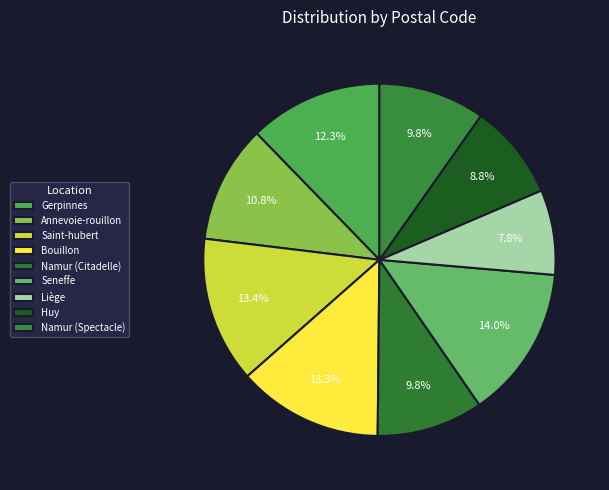

To the nearest percent, what is the average slice percentage?

11%